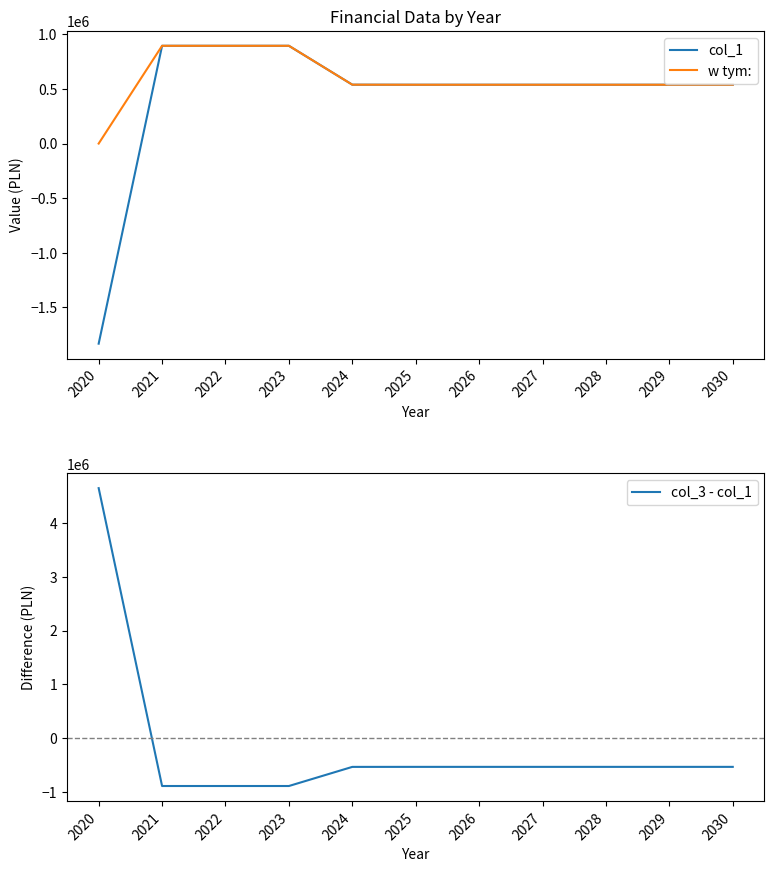

At which label is w tym: closest to 447500?

2025